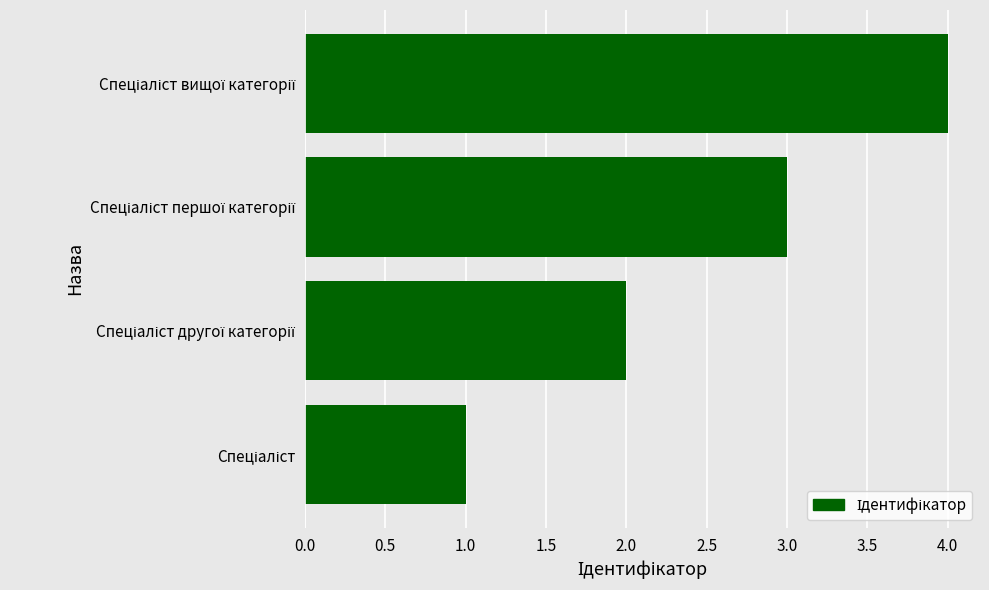

What is the maximum value shown in the chart?

4